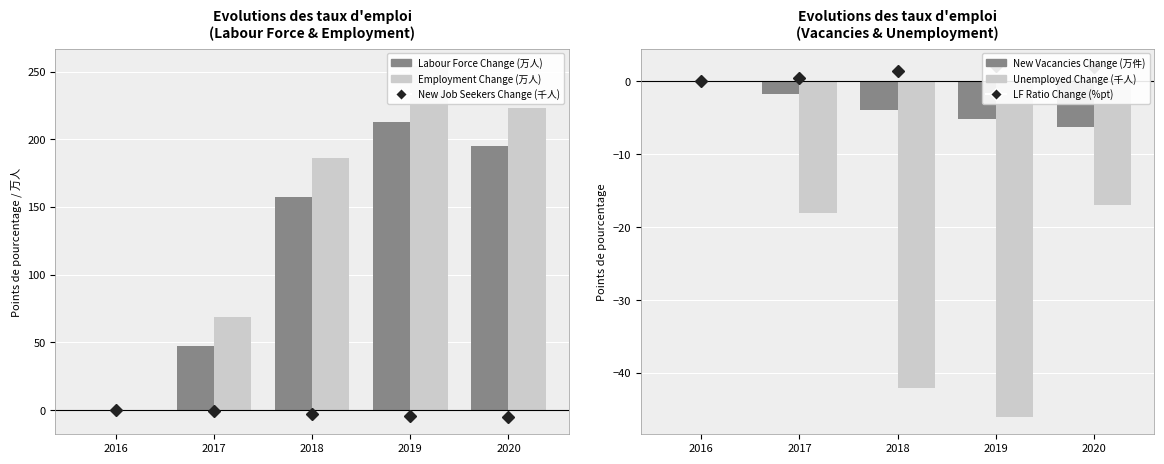

The New Job Seekers Change (千人) series shows 0.0 at 2016. True or false?

True